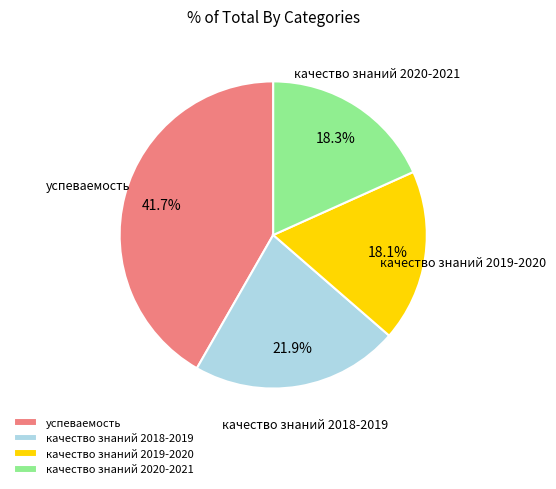

Is it true that качество знаний 2020-2021 is 27% of the pie?

False